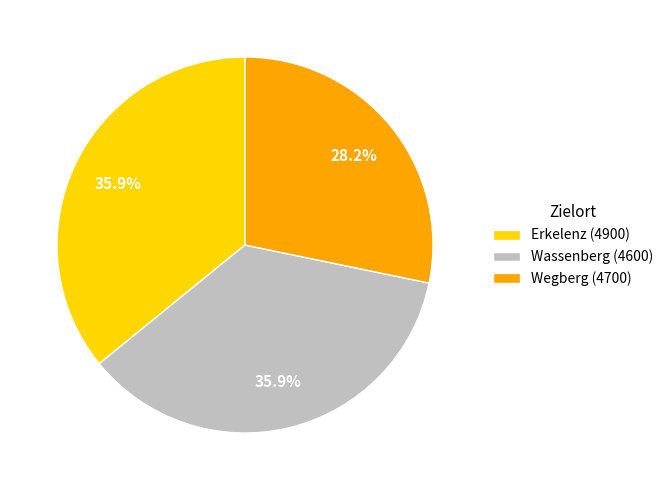

Which category has the smallest portion of the pie?

Wegberg (4700)